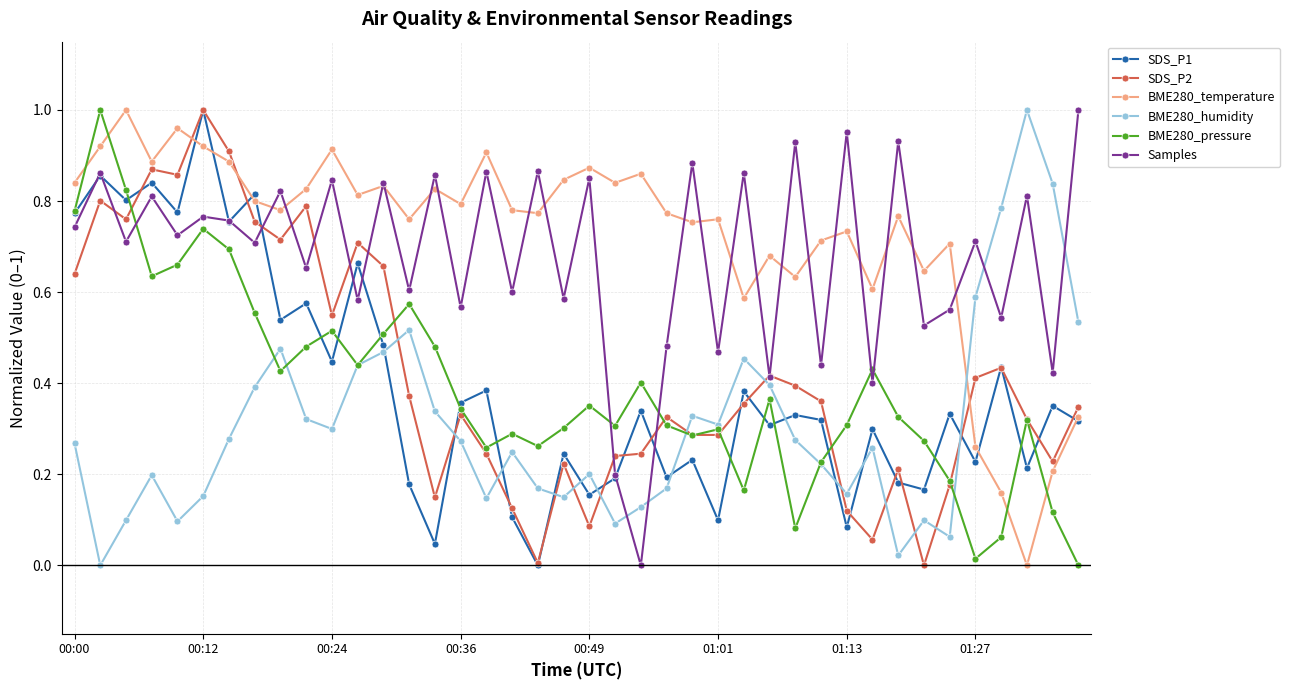

How many lines are shown in the chart?

6